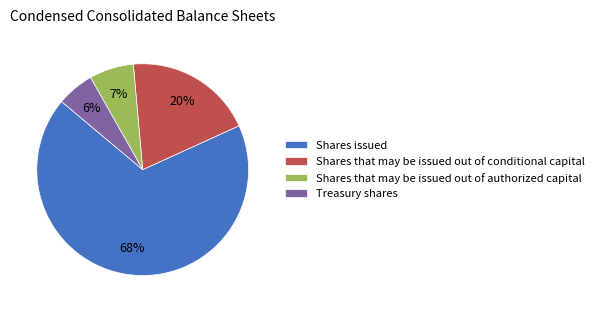

To the nearest percent, what is the difference between the Shares that may be issued out of conditional capital and Shares issued slice percentages?

48%